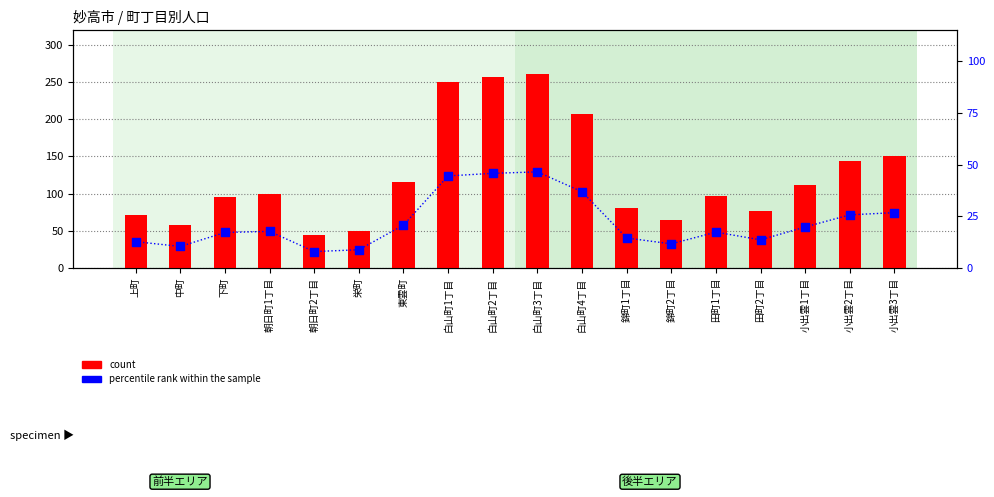

Which series reaches the maximum Y coordinate?

count